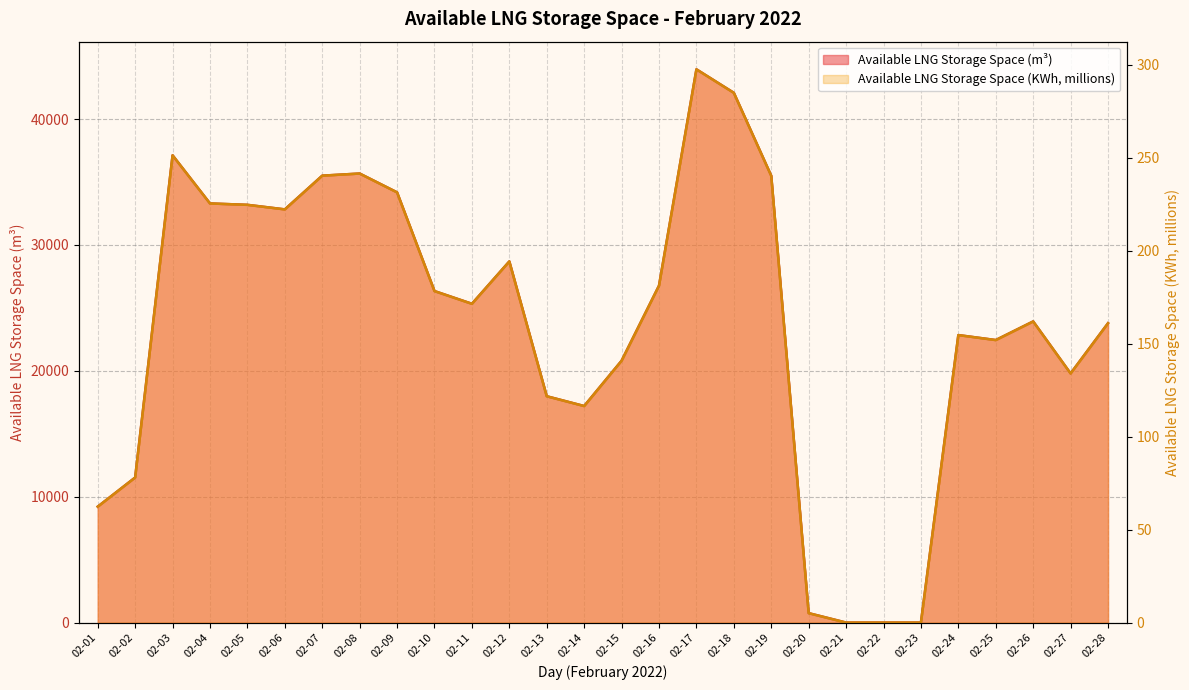

What is the total value across all series at 02-08?

35915.5